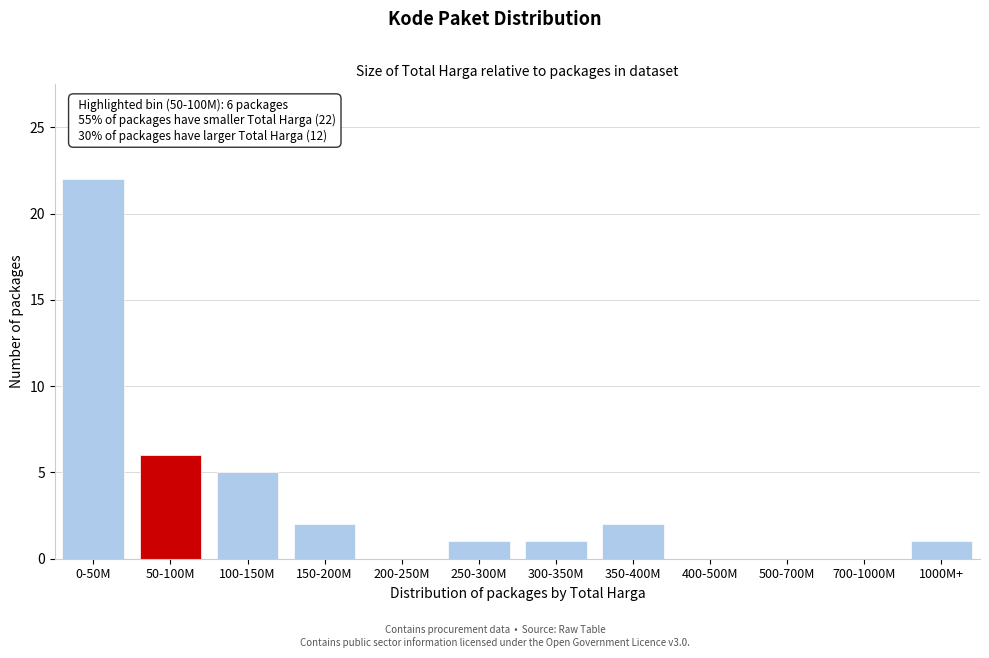

Reading left to right, list all the values displayed in this chart.

0-50M=22	50-100M=6	100-150M=5	150-200M=2	200-250M=0	250-300M=1	300-350M=1	350-400M=2	400-500M=0	500-700M=0	700-1000M=0	1000M+=1